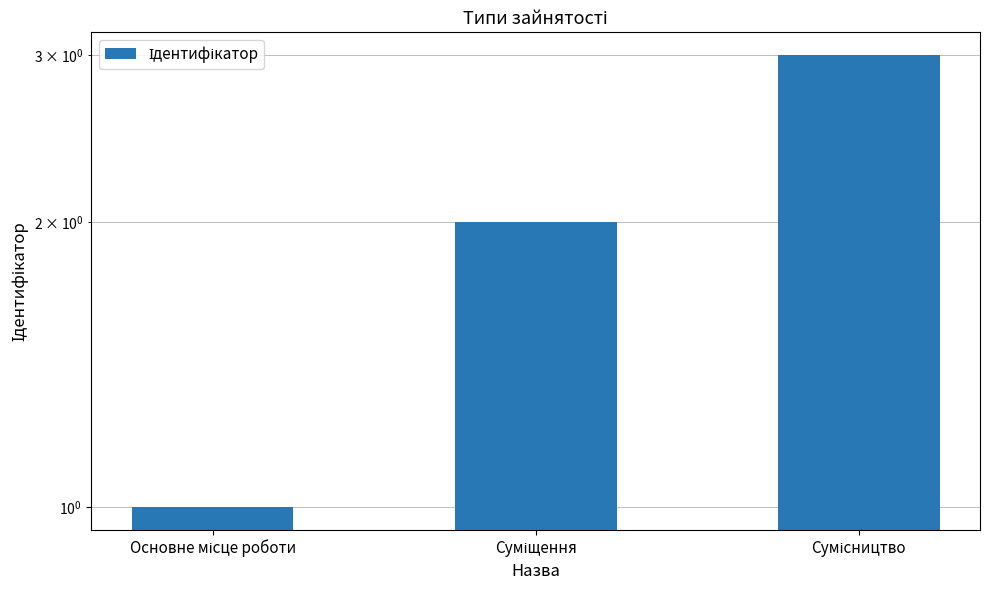

Rank the categories by value from highest to lowest.

Сумісництво, Суміщення, Основне місце роботи